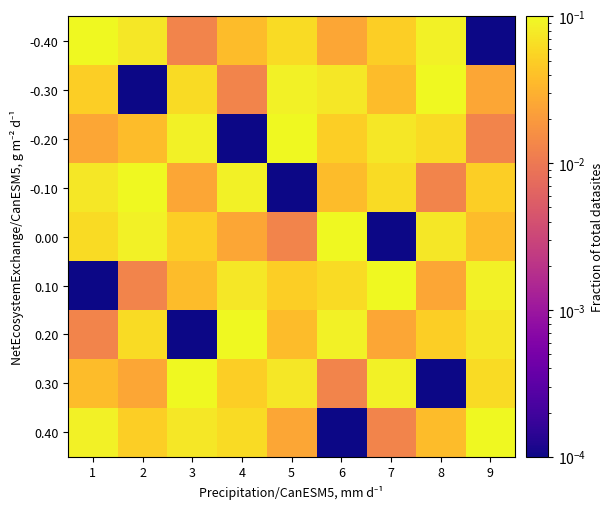

Reading right to left, extract all data points from this chart.

-0.40: 9=0.0	8=0.1	7=0.1	6=0.0	5=0.1	4=0.0	3=0.0	2=0.1	1=0.1
-0.30: 9=0.0	8=0.1	7=0.0	6=0.1	5=0.1	4=0.0	3=0.1	2=0.0	1=0.1
-0.20: 9=0.0	8=0.1	7=0.1	6=0.1	5=0.1	4=0.0	3=0.1	2=0.0	1=0.0
-0.10: 9=0.1	8=0.0	7=0.1	6=0.0	5=0.0	4=0.1	3=0.0	2=0.1	1=0.1
0.00: 9=0.0	8=0.1	7=0.0	6=0.1	5=0.0	4=0.0	3=0.1	2=0.1	1=0.1
0.10: 9=0.1	8=0.0	7=0.1	6=0.1	5=0.1	4=0.1	3=0.0	2=0.0	1=0.0
0.20: 9=0.1	8=0.1	7=0.0	6=0.1	5=0.0	4=0.1	3=0.0	2=0.1	1=0.0
0.30: 9=0.1	8=0.0	7=0.1	6=0.0	5=0.1	4=0.1	3=0.1	2=0.0	1=0.0
0.40: 9=0.1	8=0.0	7=0.0	6=0.0	5=0.0	4=0.1	3=0.1	2=0.1	1=0.1